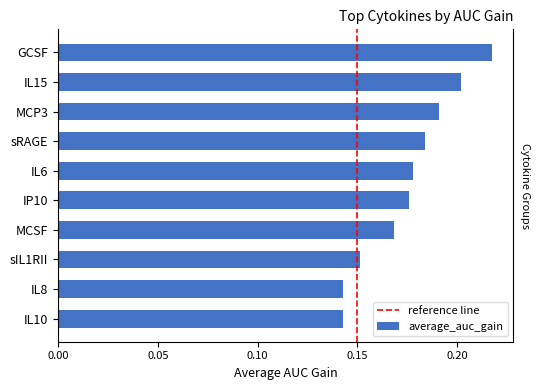

What is the smallest value displayed?

0.1